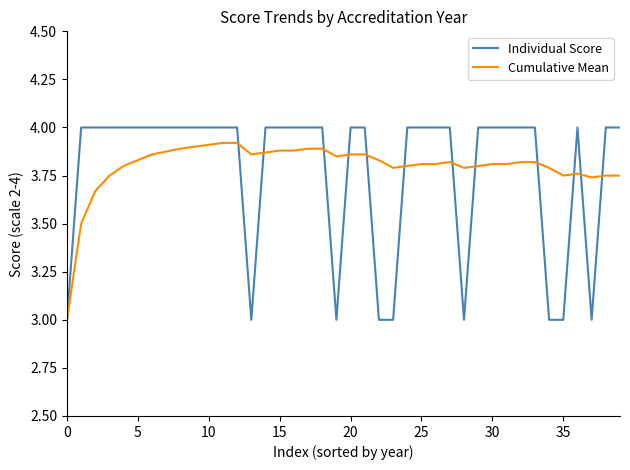

Which series has the widest spread of values?

Individual Score